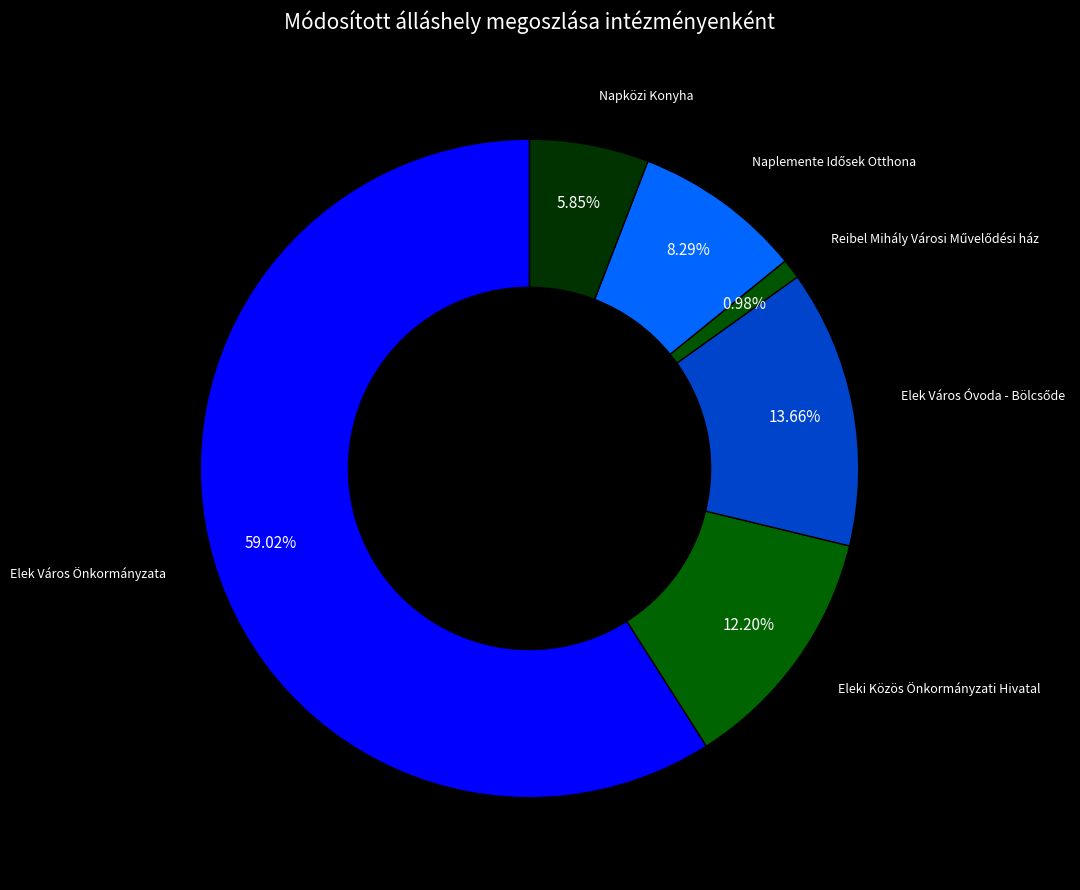

Which slice is the largest?

Elek Város Önkormányzata